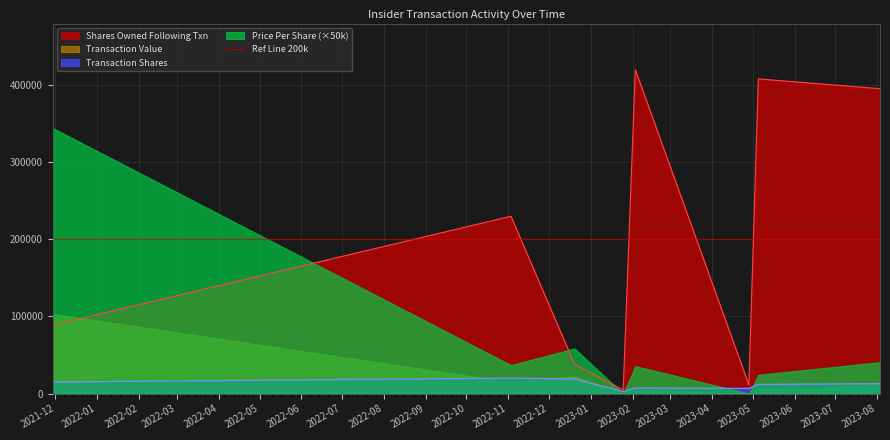

Does the chart display data point markers on the line(s)?

No